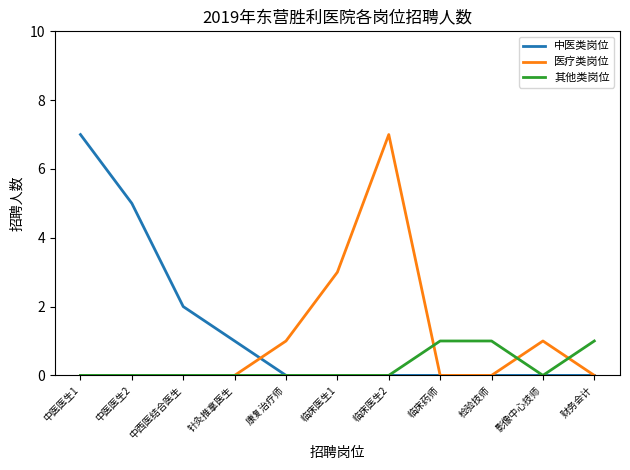

Which series changed the most between 中西医结合医生 and 检验技师?

中医类岗位